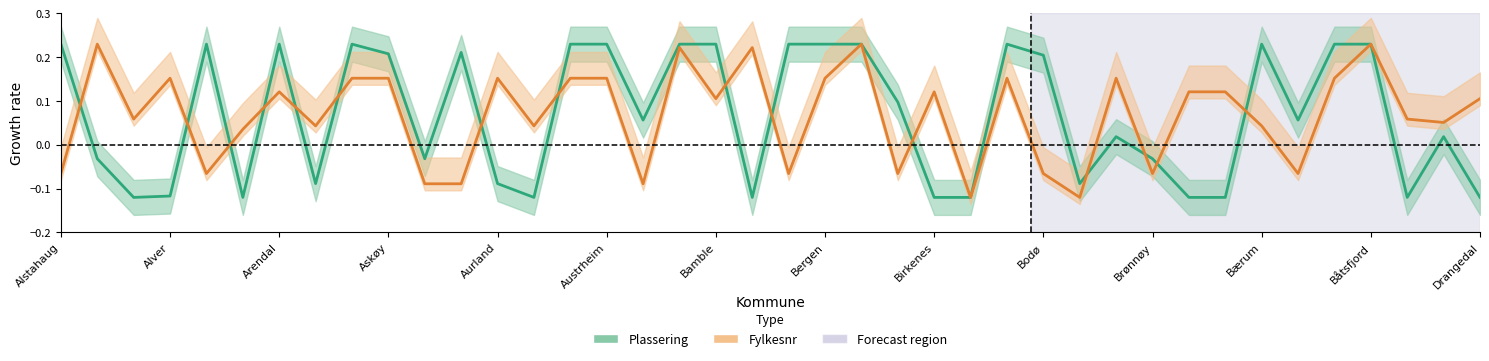

Between Austrheim and 32, which is larger?

Austrheim